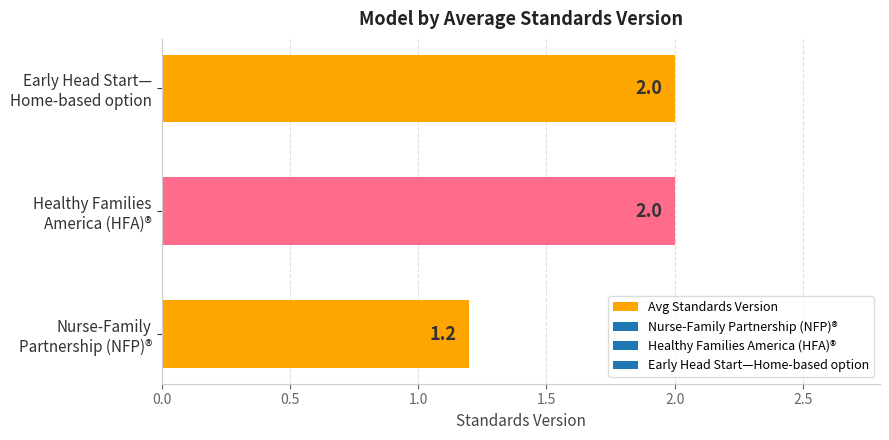

What is the difference between the maximum and minimum values?

0.8